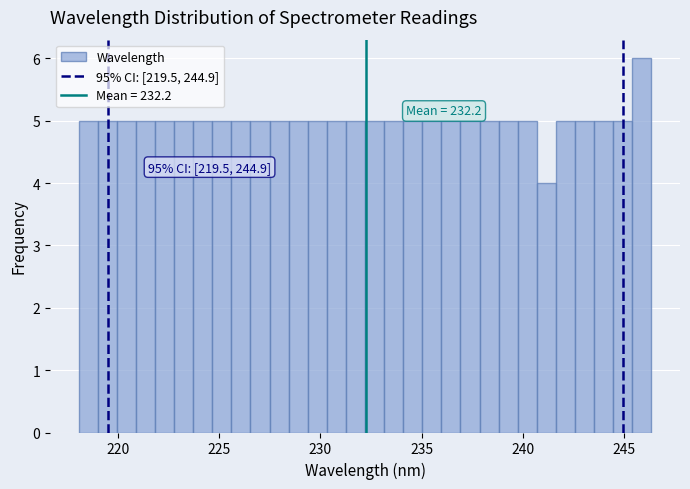

Read against the x-axis, roughly where is the centre of the tallest bar?

246.0